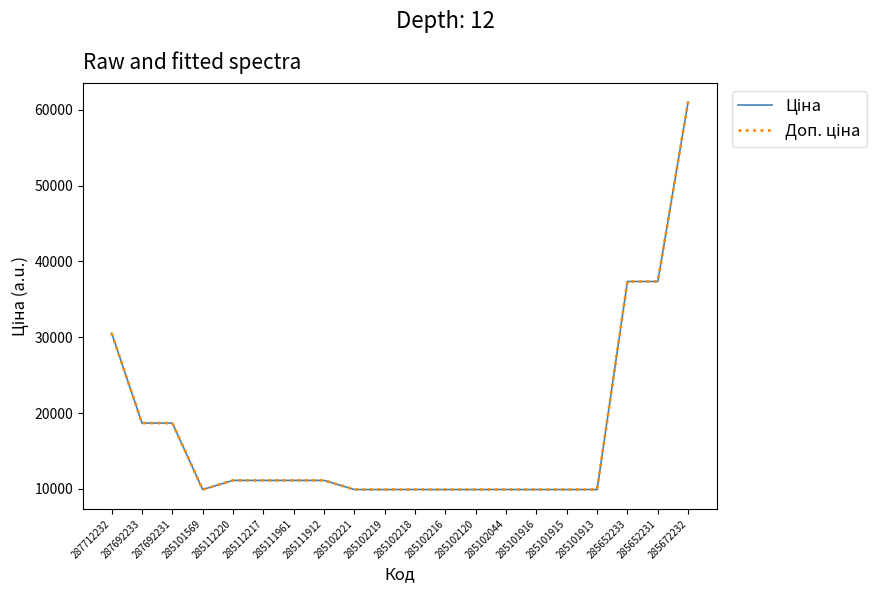

Reading left to right, list all the values displayed in this chart.

Ціна: 30512.3	18671.5	18671.5	9908.5	11113.6	11113.6	11113.6	11113.6	9908.5	9908.5	9908.5	9908.5	9908.5	9908.5	9908.5	9908.5	9908.5	37343.0	37343.0	61024.7
Доп. ціна: 30512.3	18671.5	18671.5	9908.5	11113.6	11113.6	11113.6	11113.6	9908.5	9908.5	9908.5	9908.5	9908.5	9908.5	9908.5	9908.5	9908.5	37343.0	37343.0	61024.7